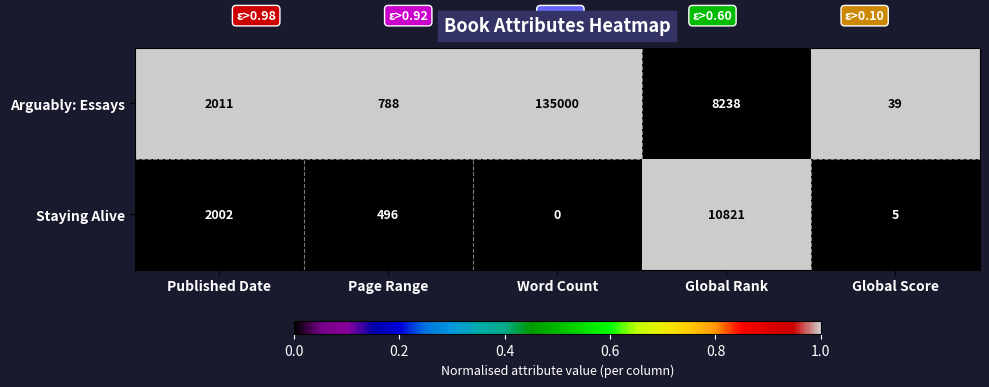

What is the total value across all series at Page Range?

1284